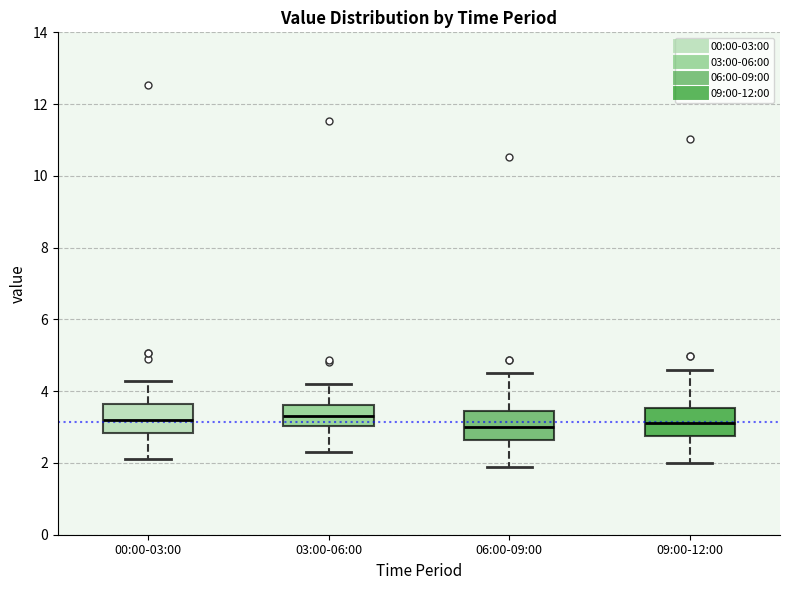

Where is the upper edge of the box for 00:00-03:00 on the y-axis? The values are not printed on the chart, so give them approximately, as read against the axis.

3.6